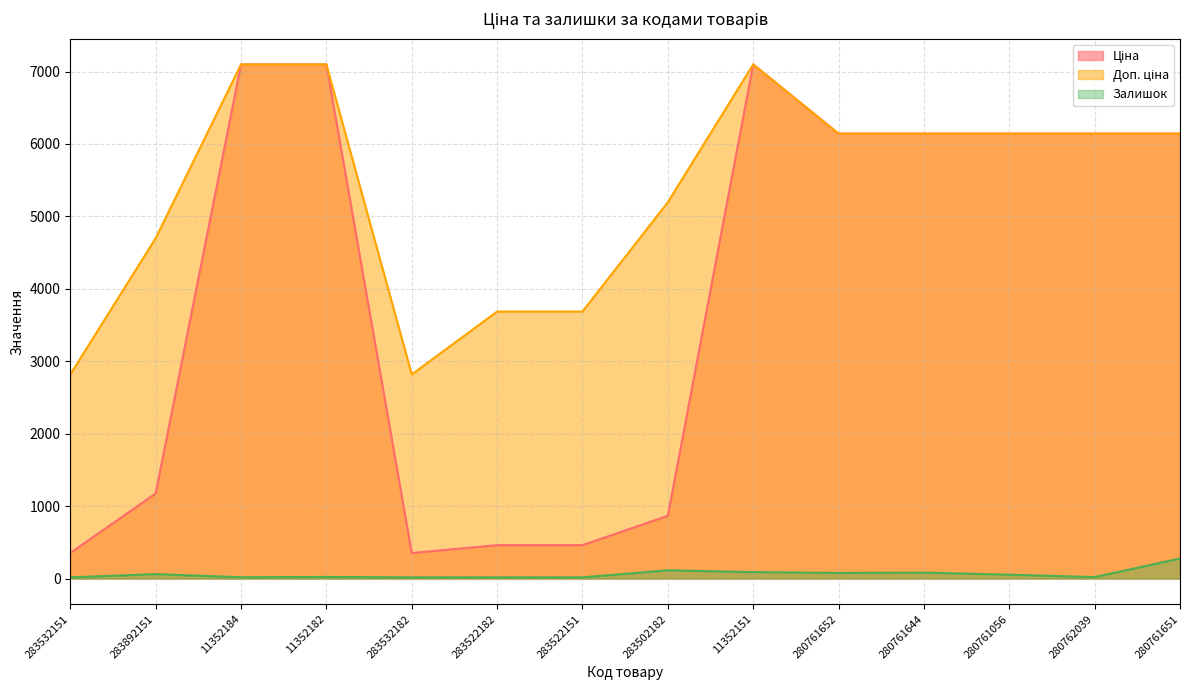

What is the greatest value displayed?

7098.8